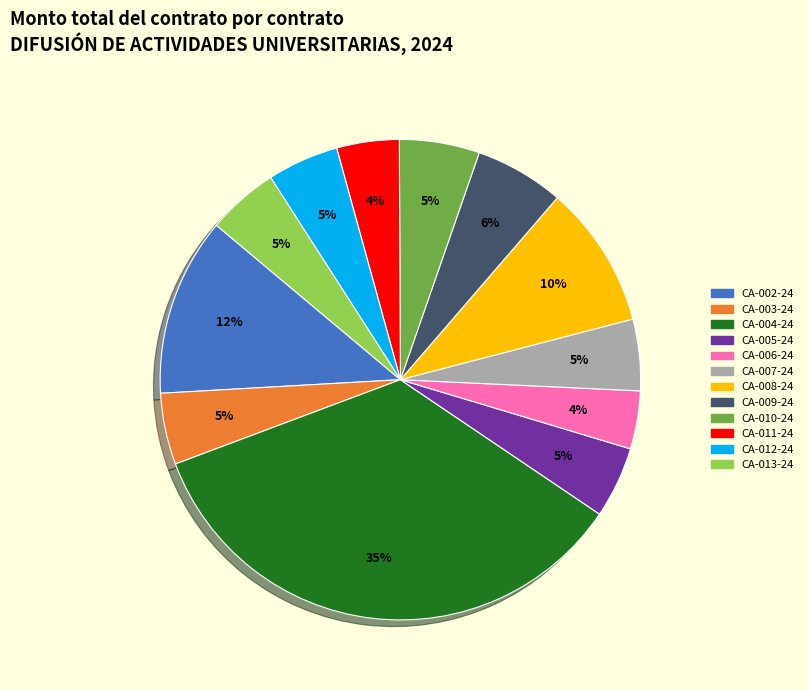

Between CA-009-24 and CA-004-24, which is larger?

CA-004-24